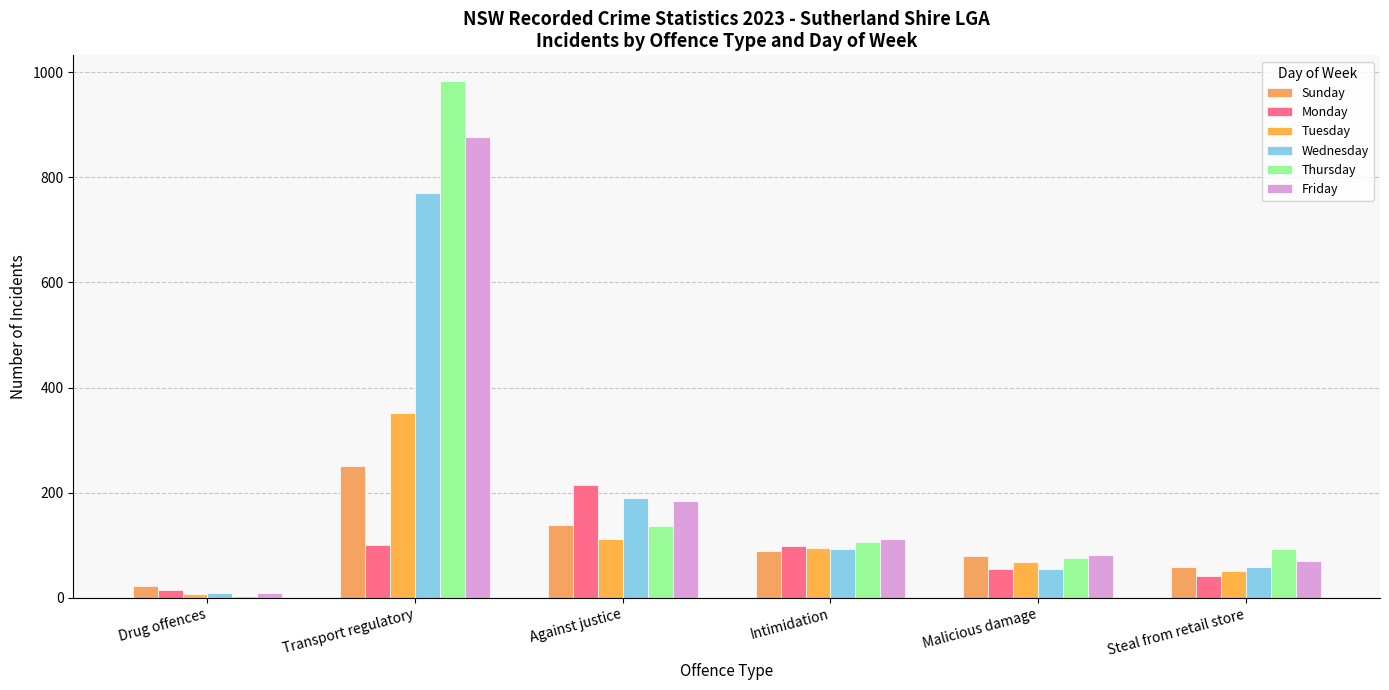

What is the maximum value shown in the chart?

983